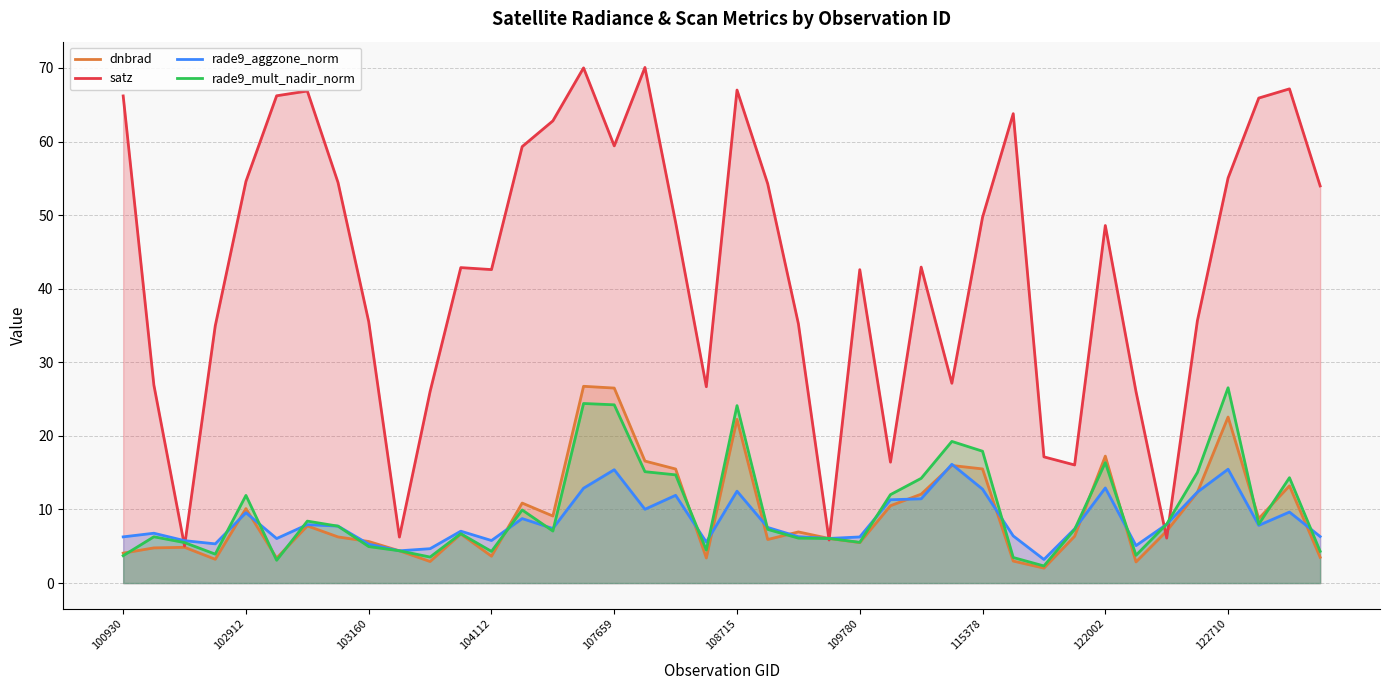

Reading left to right, list all the values displayed in this chart.

dnbrad: 4.1	4.8	4.9	3.2	10.1	3.4	7.8	6.3	5.7	4.4	2.9	6.7	3.6	10.9	9.1	26.7	26.5	16.6	15.5	3.4	22.2	5.9	7.0	6.1	5.5	10.5	12.1	16.0	15.5	3.0	2.0	6.4	17.2	2.9	7.1	12.3	22.6	8.8	13.2	3.5
satz: 66.2	26.9	5.0	35.0	54.6	66.2	66.9	54.4	35.5	6.2	26.0	42.9	42.6	59.3	62.8	70.0	59.4	70.1	49.0	26.7	67.0	54.3	35.2	5.8	42.6	16.4	42.9	27.1	49.7	63.8	17.1	16.1	48.6	26.0	6.1	35.6	55.0	65.9	67.2	54.0
rade9_aggzone_norm: 6.3	6.8	5.8	5.3	9.6	6.1	7.9	7.7	5.3	4.4	4.7	7.1	5.8	8.8	7.4	12.9	15.4	10.0	11.9	5.6	12.5	7.6	6.3	6.1	6.3	11.3	11.4	16.1	12.8	6.4	3.2	7.4	12.9	5.1	8.0	12.4	15.5	7.8	9.7	6.3
rade9_mult_nadir_norm: 3.7	6.3	5.5	3.9	11.9	3.1	8.4	7.7	5.0	4.4	3.5	6.7	4.3	9.9	7.1	24.4	24.2	15.1	14.7	4.5	24.1	7.3	6.1	6.1	5.5	12.0	14.2	19.2	17.9	3.5	2.3	7.3	16.4	3.8	8.0	15.0	26.5	8.0	14.3	4.3